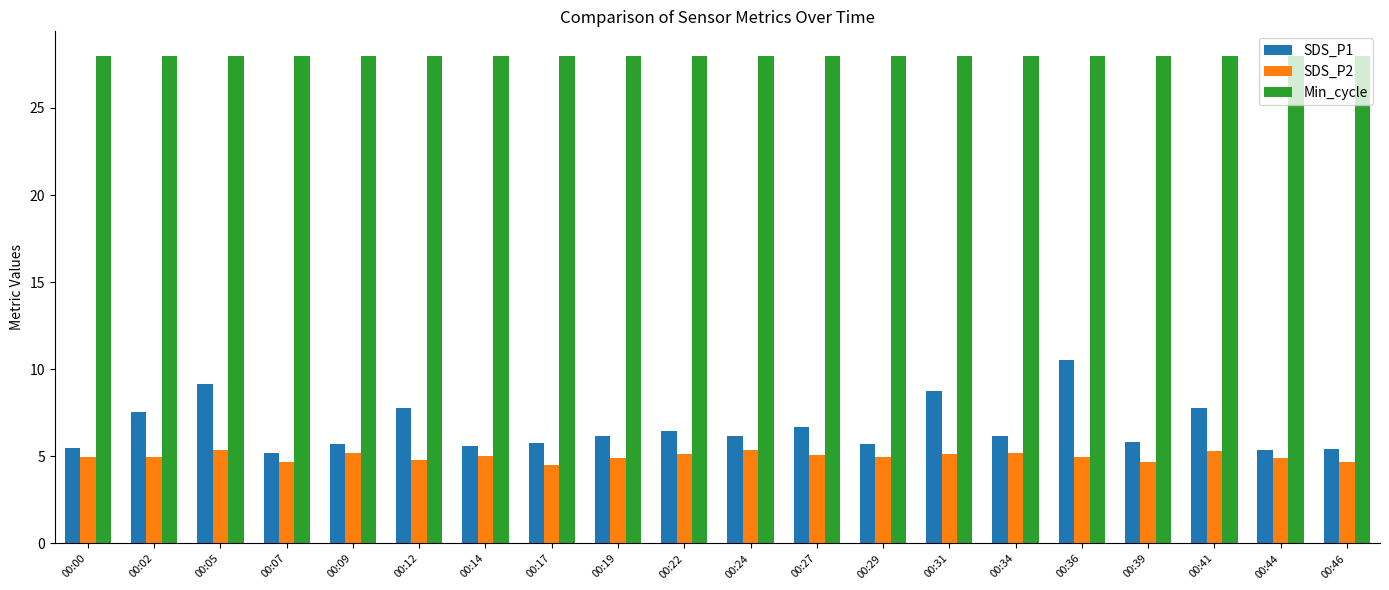

What is the sum of the Min_cycle values at 00:44 and 00:22?

56.0